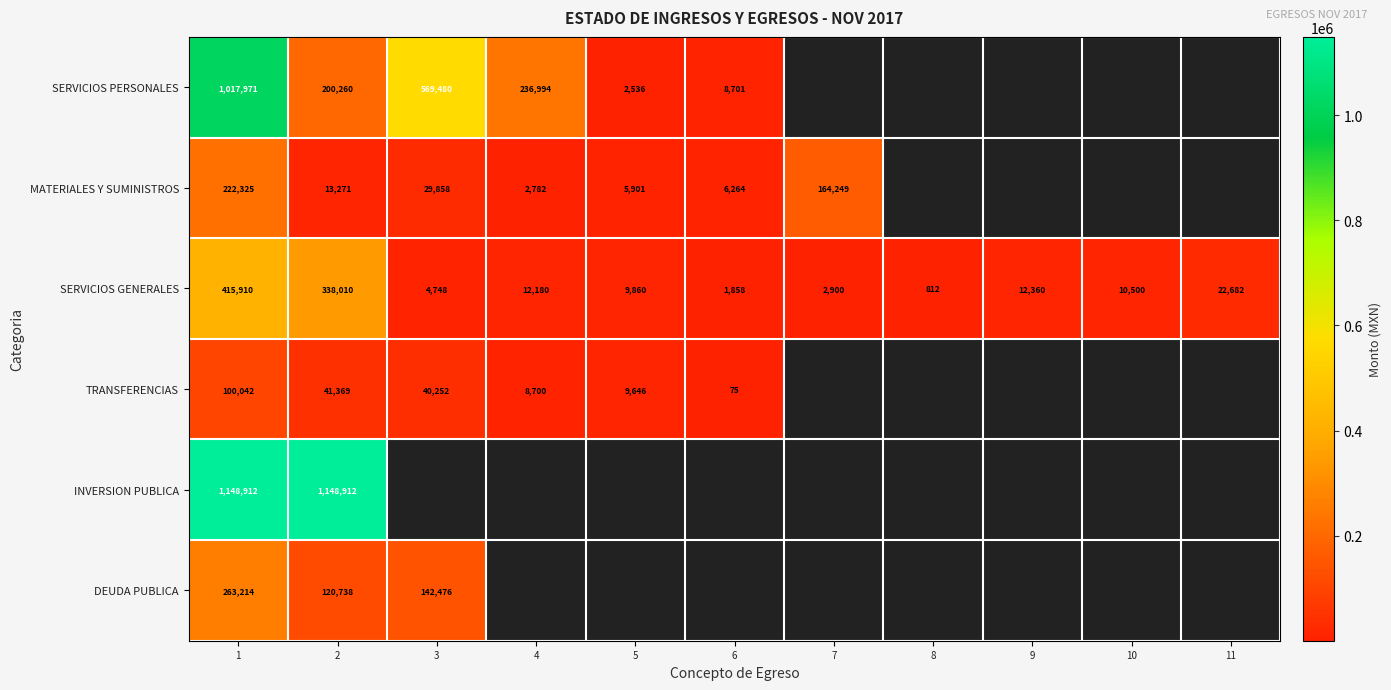

List the labels in order of SERVICIOS GENERALES value, smallest first.

8, 6, 7, 3, 5, 10, 4, 9, 11, 2, 1